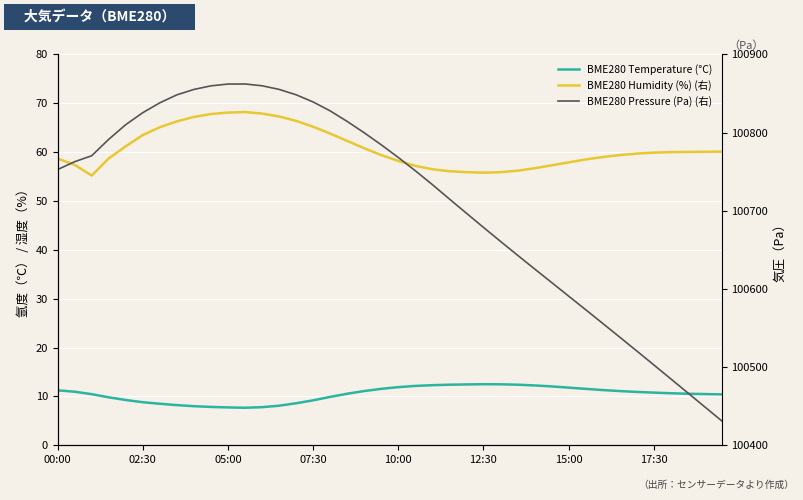

What is the difference between the maximum and second lowest values in the BME280 Pressure (Pa) (右) series?

413.1